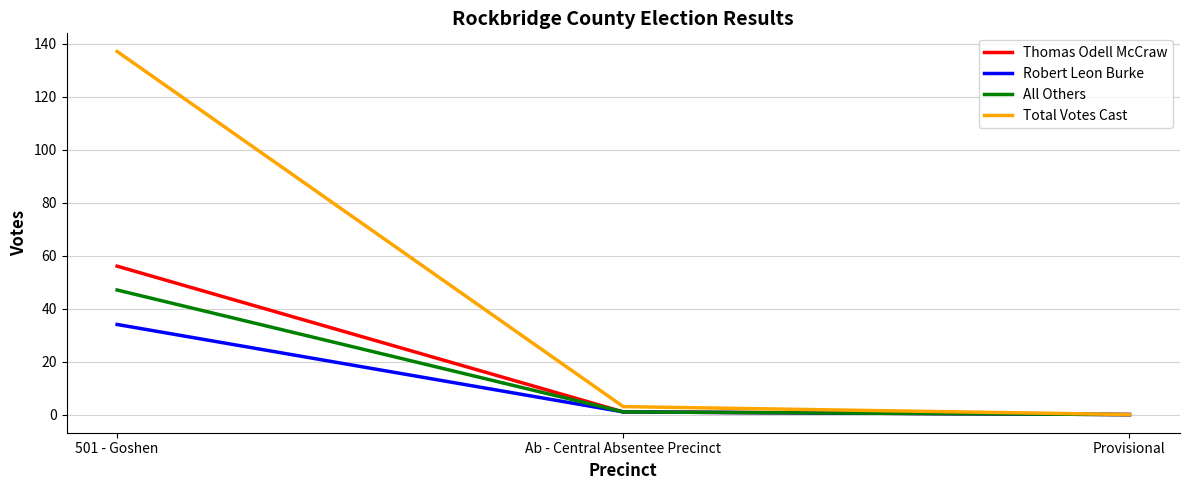

What are all the series names shown in the legend?

Thomas Odell McCraw, Robert Leon Burke, All Others, Total Votes Cast